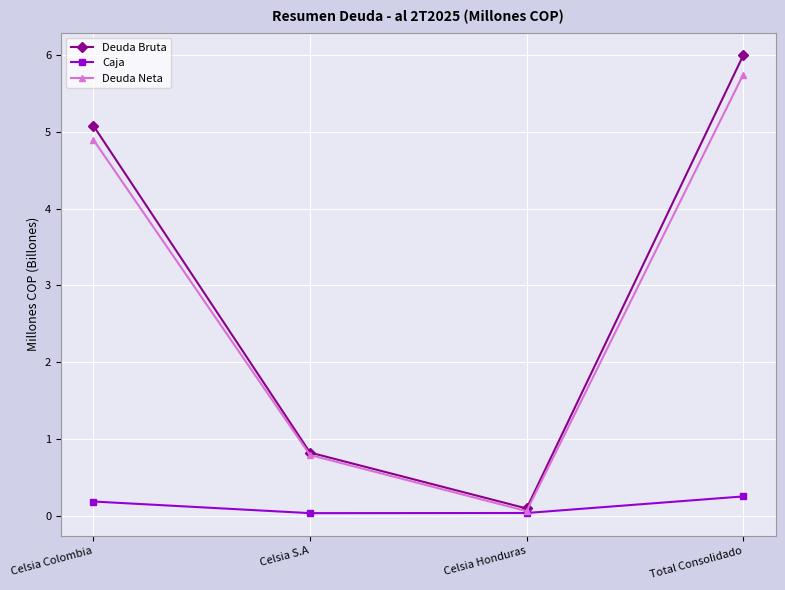

What are all the series names shown in the legend?

Deuda Bruta, Caja, Deuda Neta